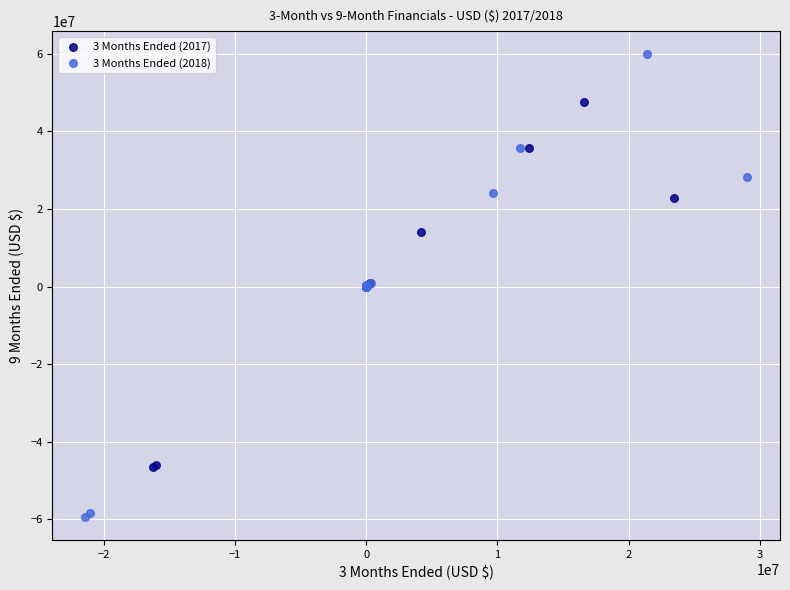

Which series has the widest spread of Y values?

3 Months Ended (2018)